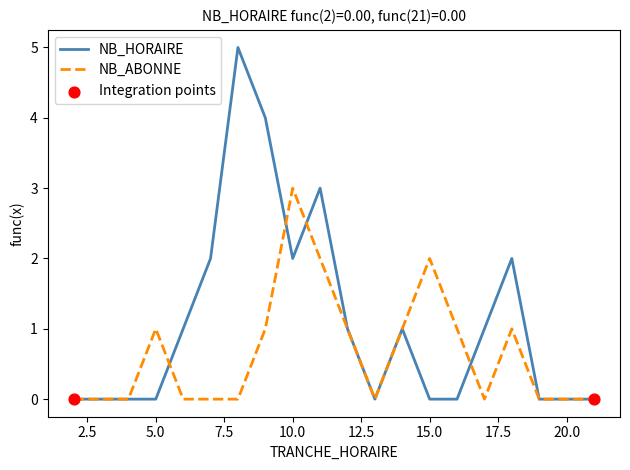

Which series has the largest total across all categories?

NB_HORAIRE